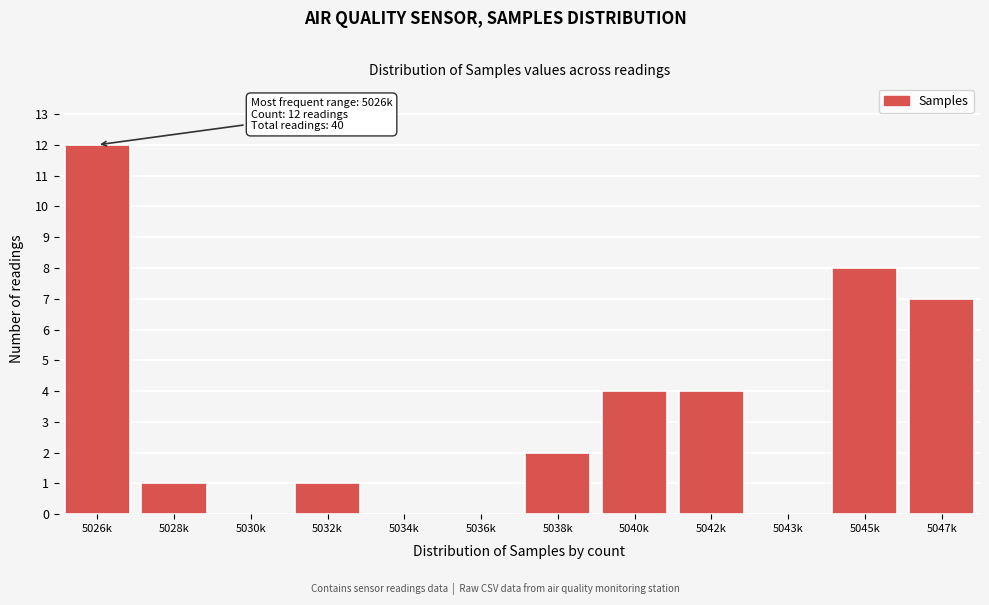

Reading left to right, extract all data points from this chart.

5026k=12	5028k=1	5030k=0	5032k=1	5034k=0	5036k=0	5038k=2	5040k=4	5042k=4	5043k=0	5045k=8	5047k=7